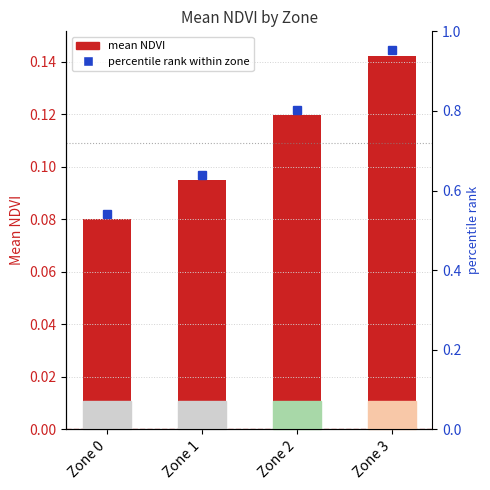

What is the difference between the maximum and minimum values?

0.1